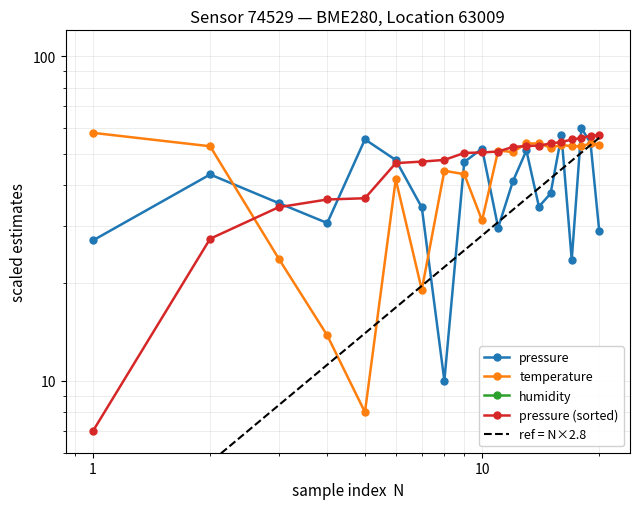

Which series has the largest range (max minus min)?

pressure